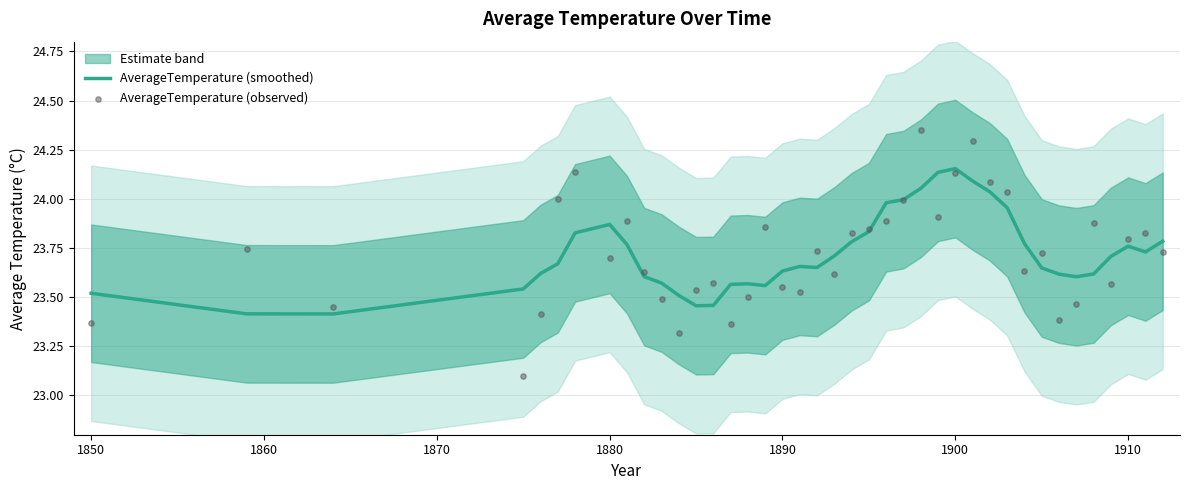

Which series has the widest spread of Y values?

AverageTemperature (observed)